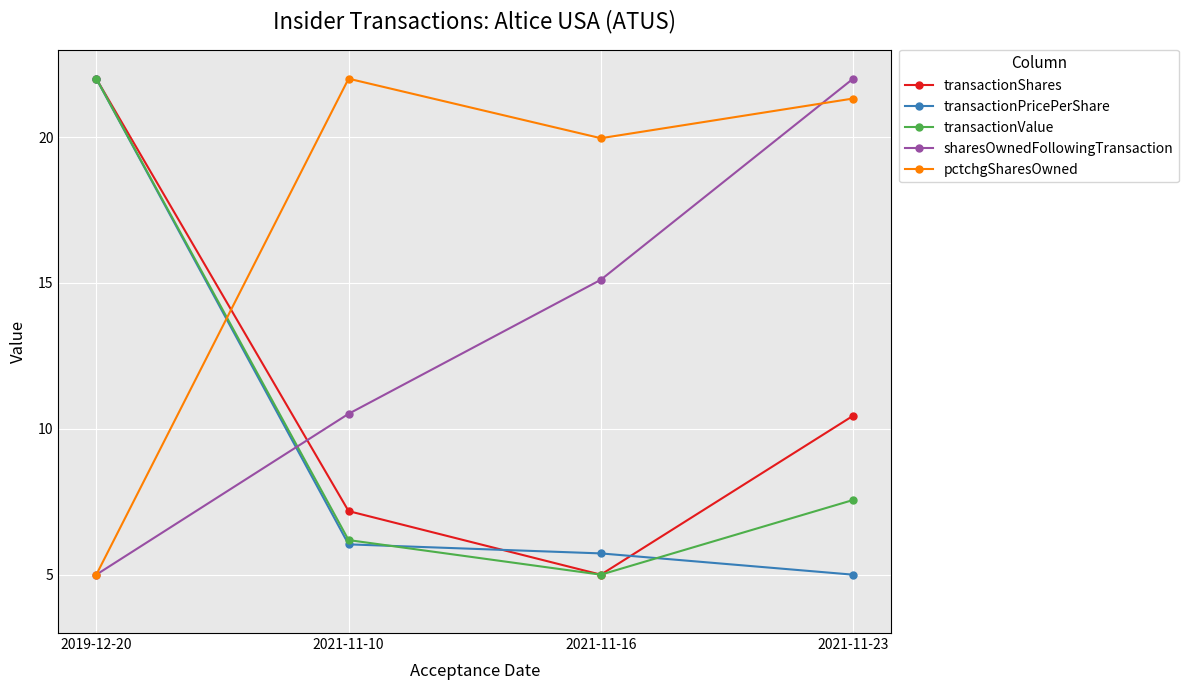

Which series has the largest total across all categories?

pctchgSharesOwned